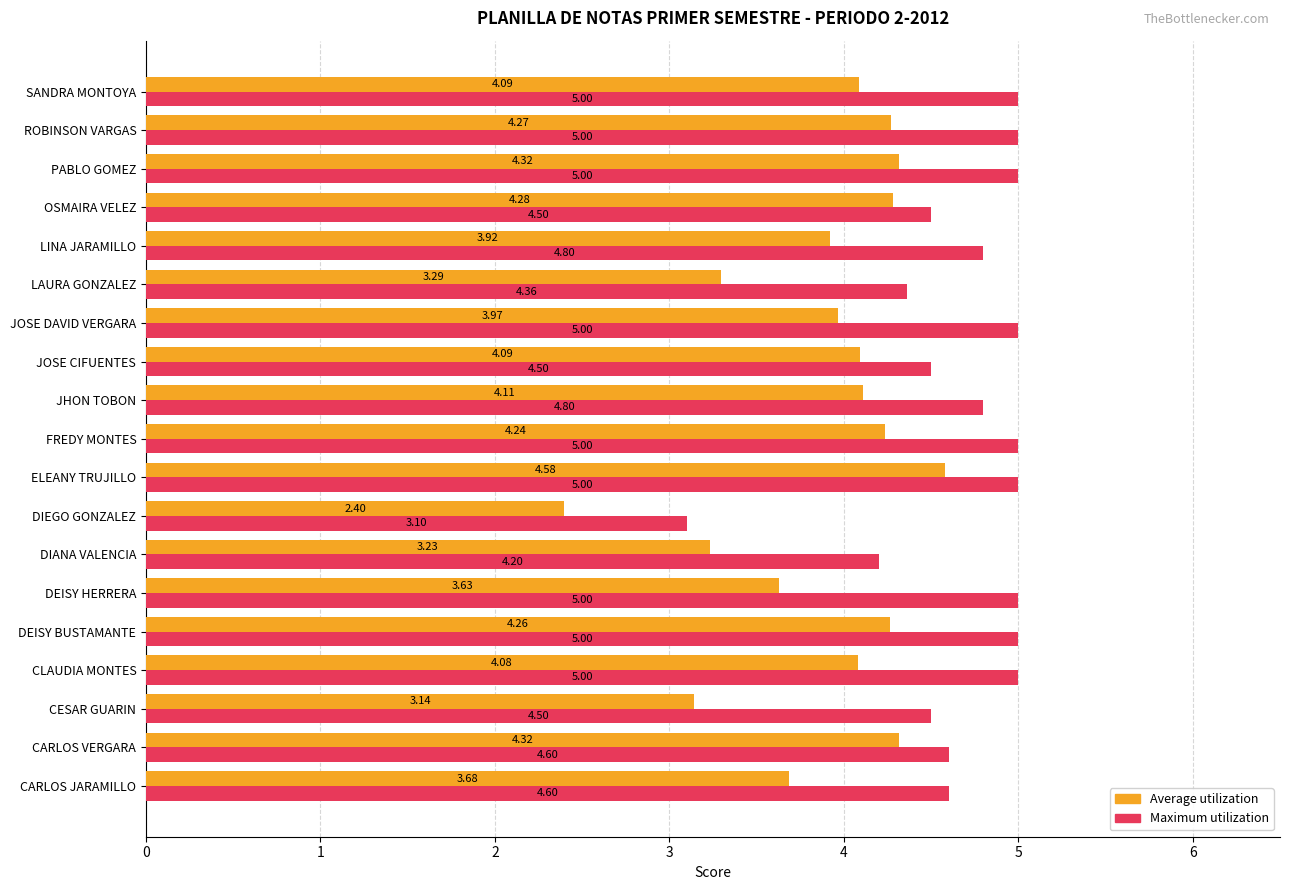

Between DIEGO GONZALEZ and ELEANY TRUJILLO, which series saw the biggest shift?

Average utilization